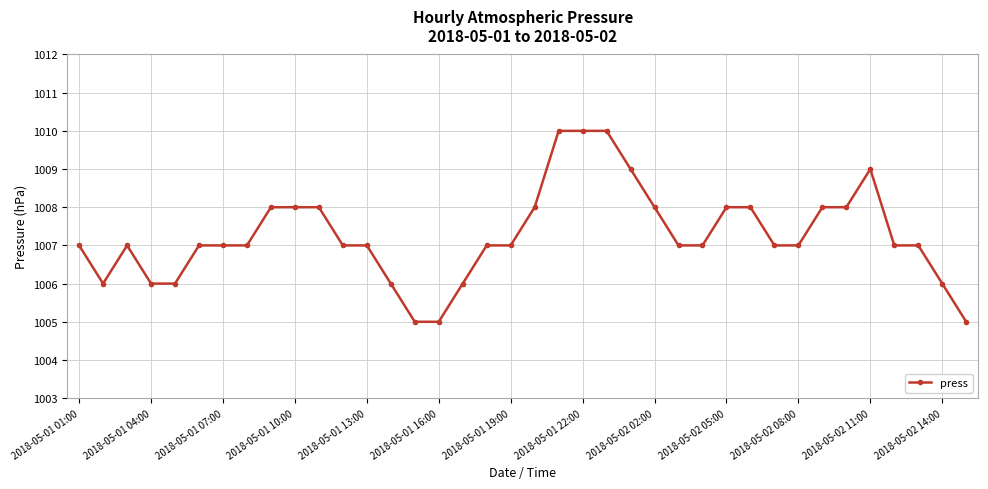

What is the sum of all values?

38276